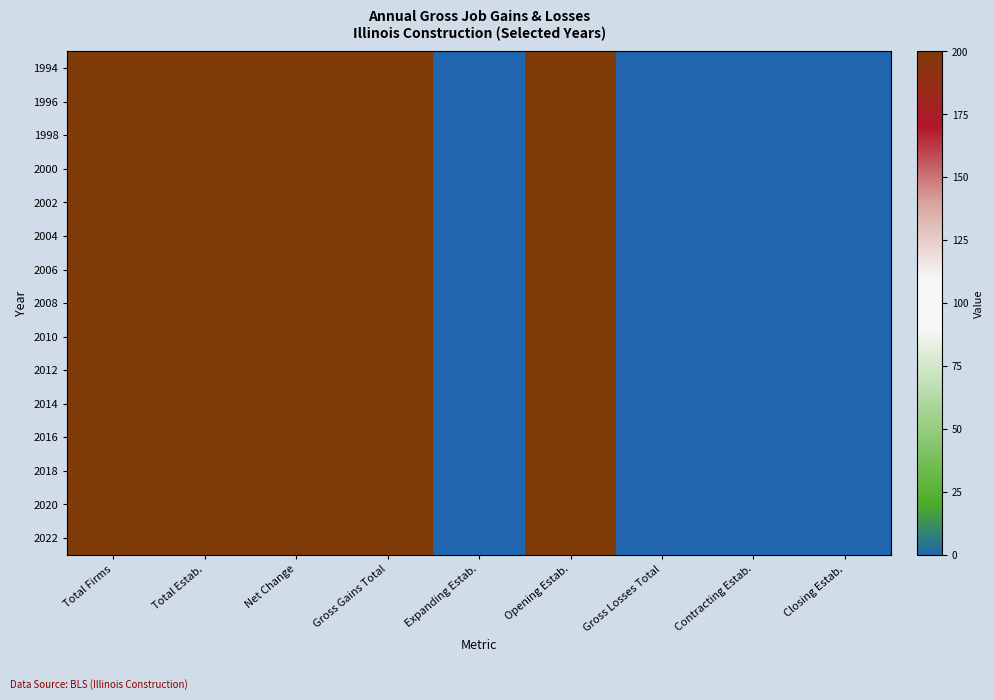

Count the number of data series in this chart.

15